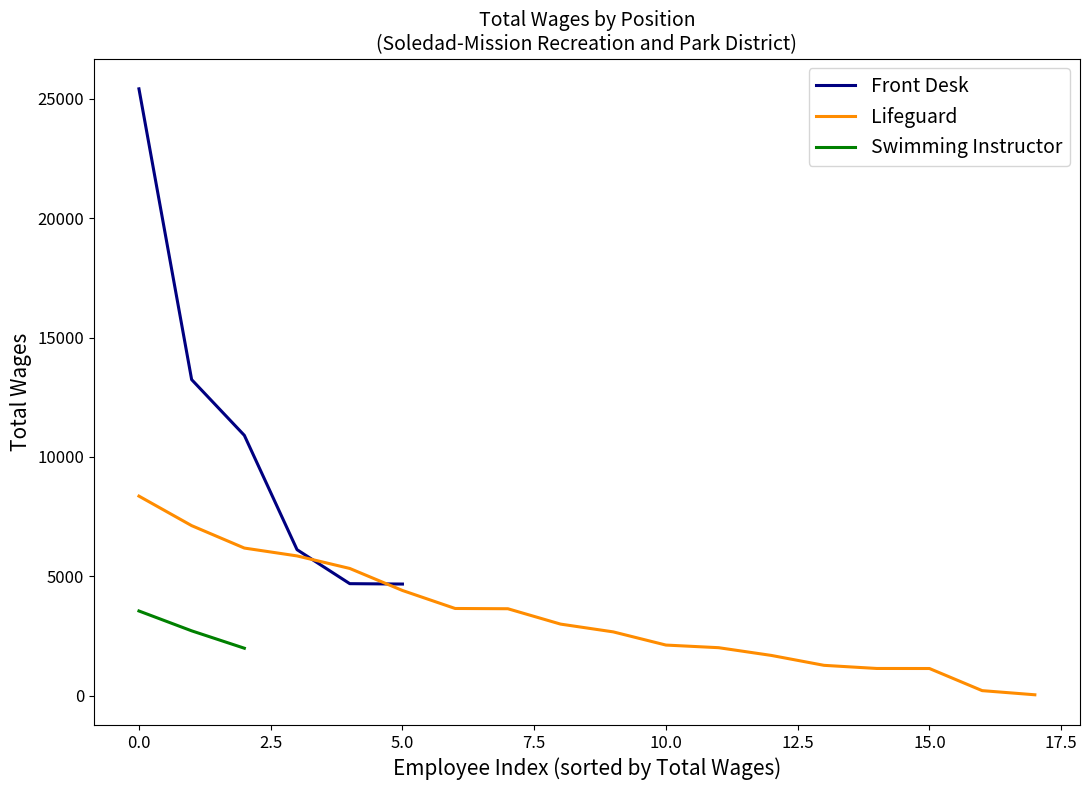

Is it true that Front Desk equals 25413 at 0.0?

True